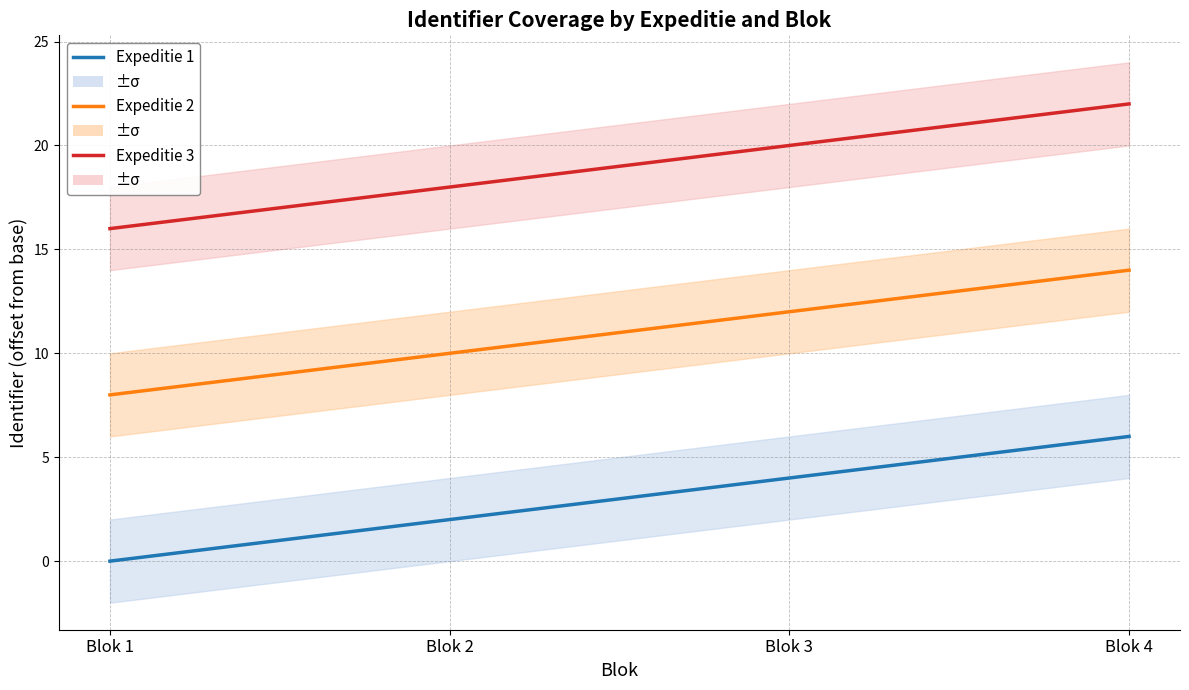

Between Blok 4 and Blok 1, which is larger?

Blok 4